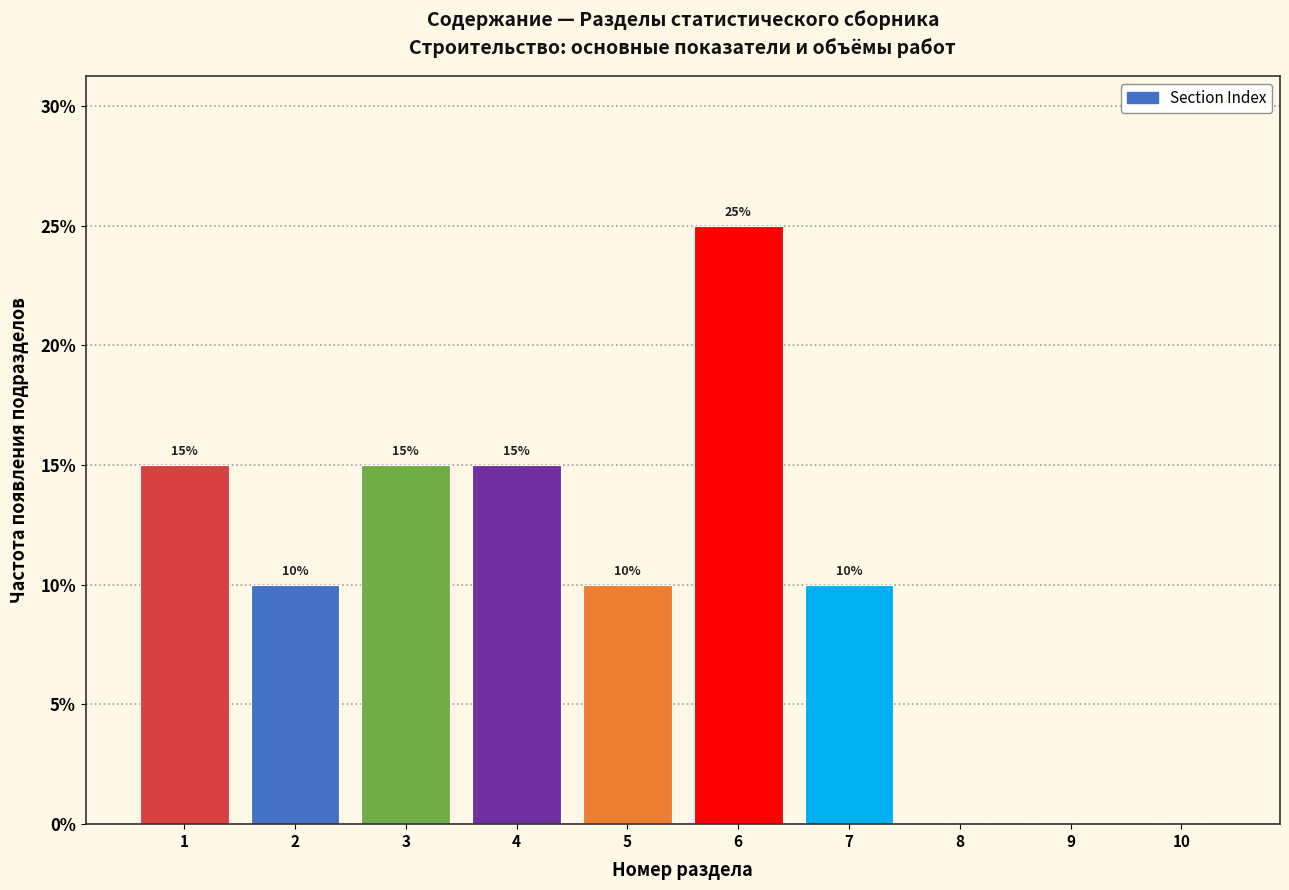

Reading left to right, transcribe all the data shown in this chart.

1=15	2=10	3=15	4=15	5=10	6=25	7=10	8=0	9=0	10=0